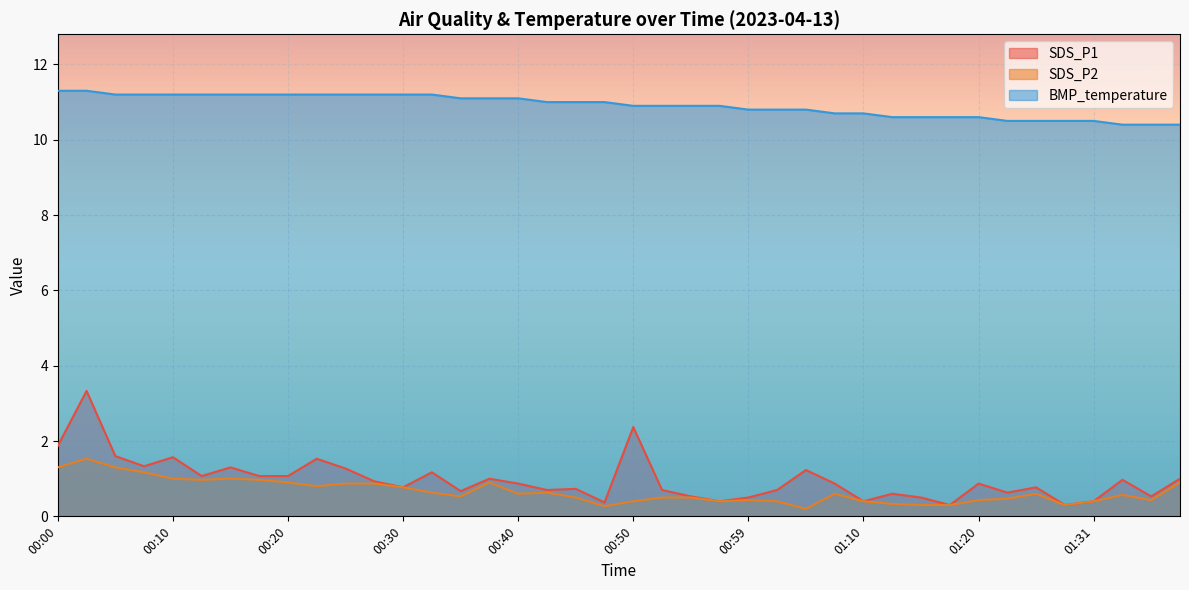

What is the sum of the SDS_P1 values at 00:32 and 00:03?

4.5